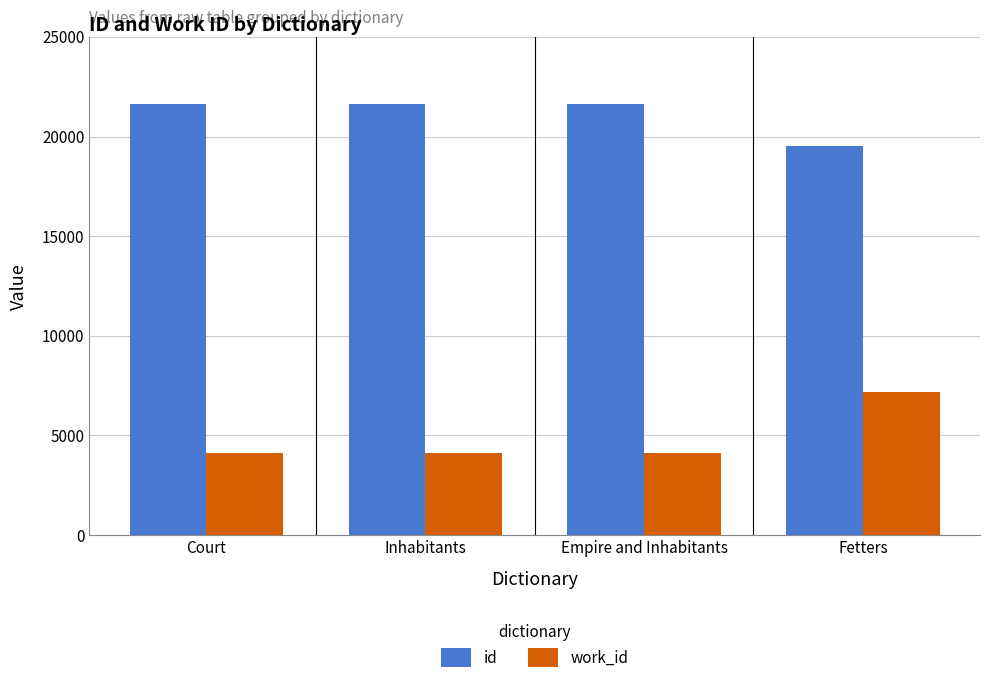

What is the total value across all series at Inhabitants?

25749